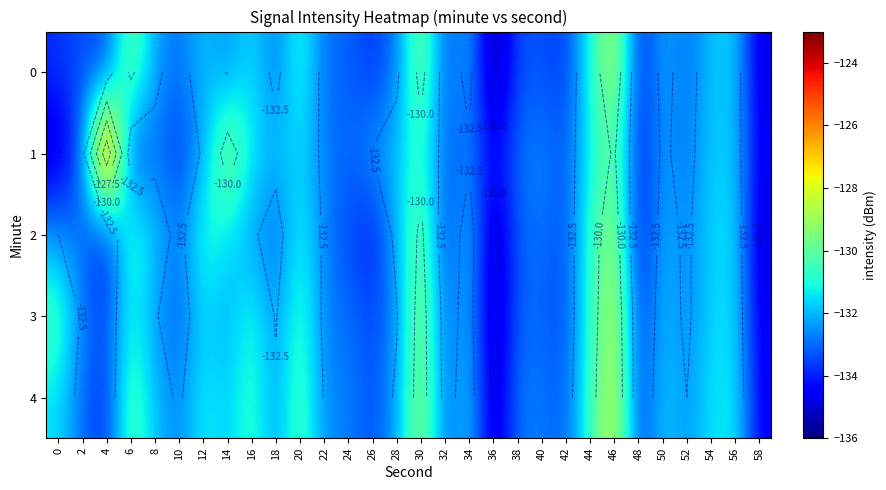

Which series changed the most between 14 and 50?

1